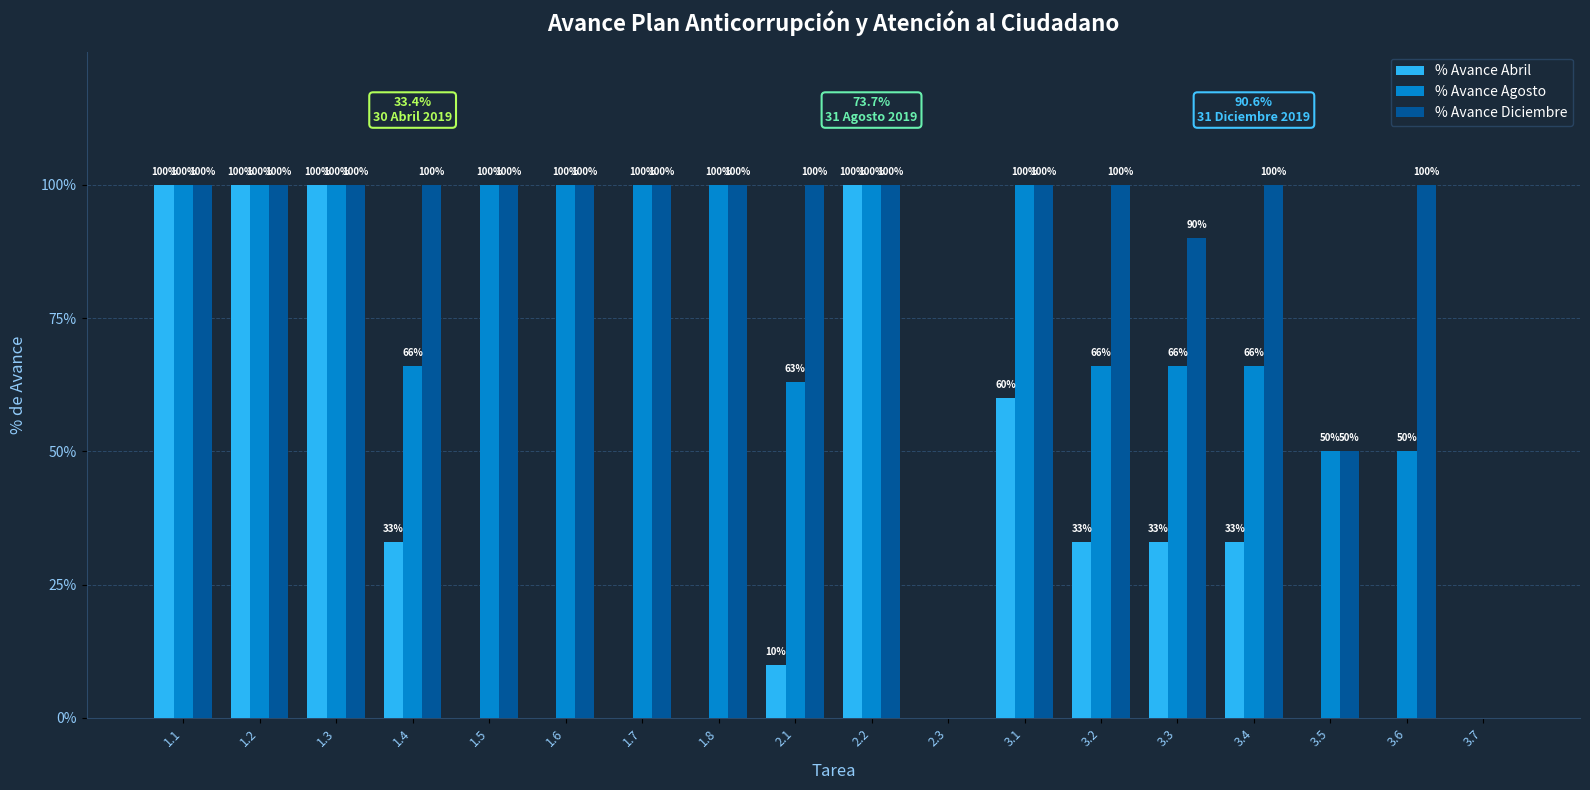

Reading right to left, transcribe all the data shown in this chart.

% Avance Abril: 0.0	0.0	0.0	0.3	0.3	0.3	0.6	0.0	1.0	0.1	0.0	0.0	0.0	0.0	0.3	1.0	1.0	1.0
% Avance Agosto: 0.0	0.5	0.5	0.7	0.7	0.7	1.0	0.0	1.0	0.6	1.0	1.0	1.0	1.0	0.7	1.0	1.0	1.0
% Avance Diciembre: 0.0	1.0	0.5	1.0	0.9	1.0	1.0	0.0	1.0	1.0	1.0	1.0	1.0	1.0	1.0	1.0	1.0	1.0